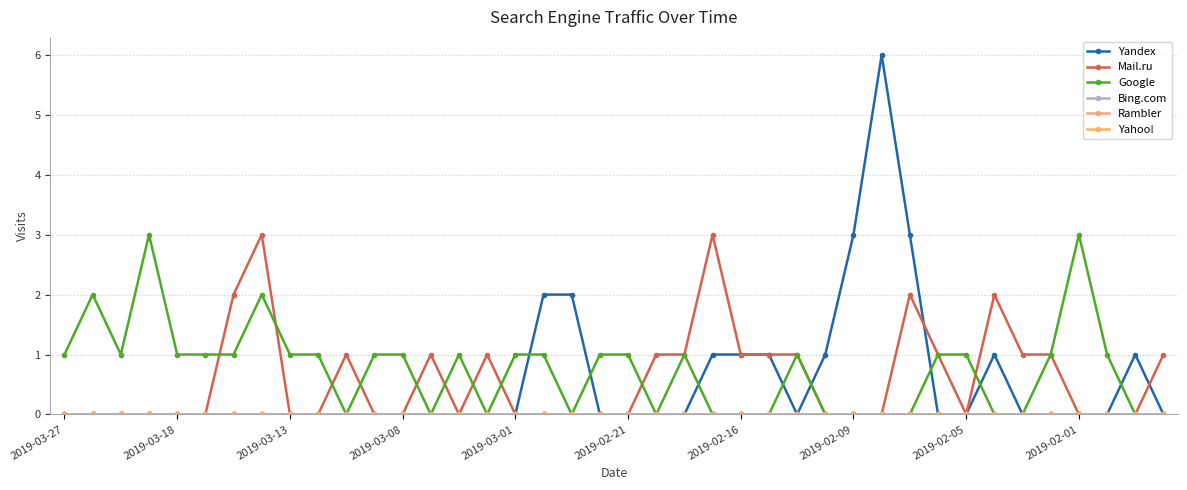

At which category is the sum across all series the highest?

29